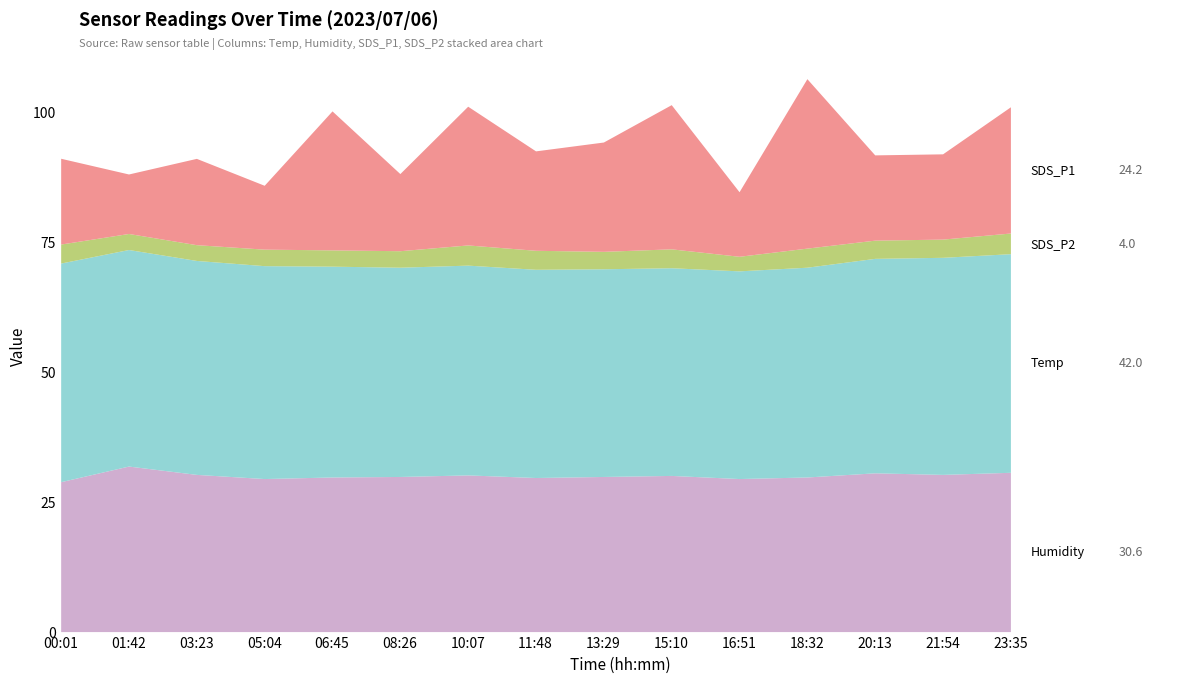

Does the chart display data point markers on the line(s)?

No